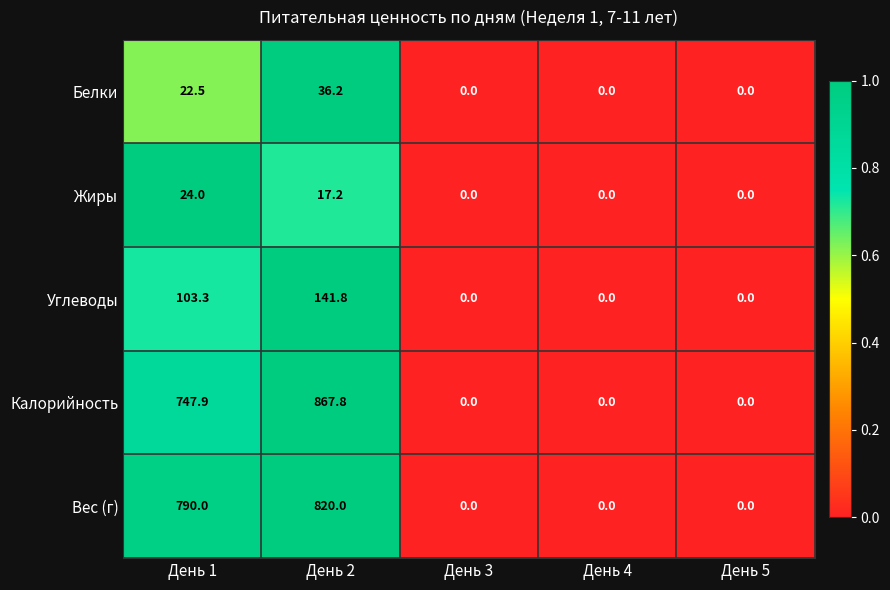

Which series has the widest spread of values?

Калорийность